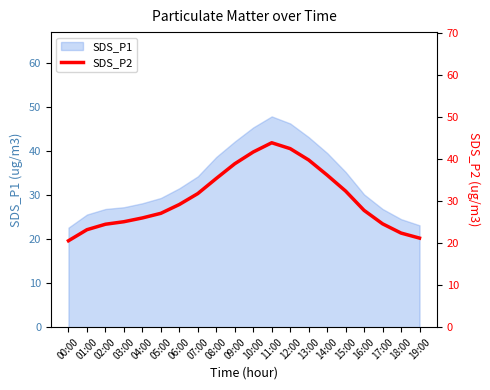

Which label corresponds to the smallest value in the chart?

00:00